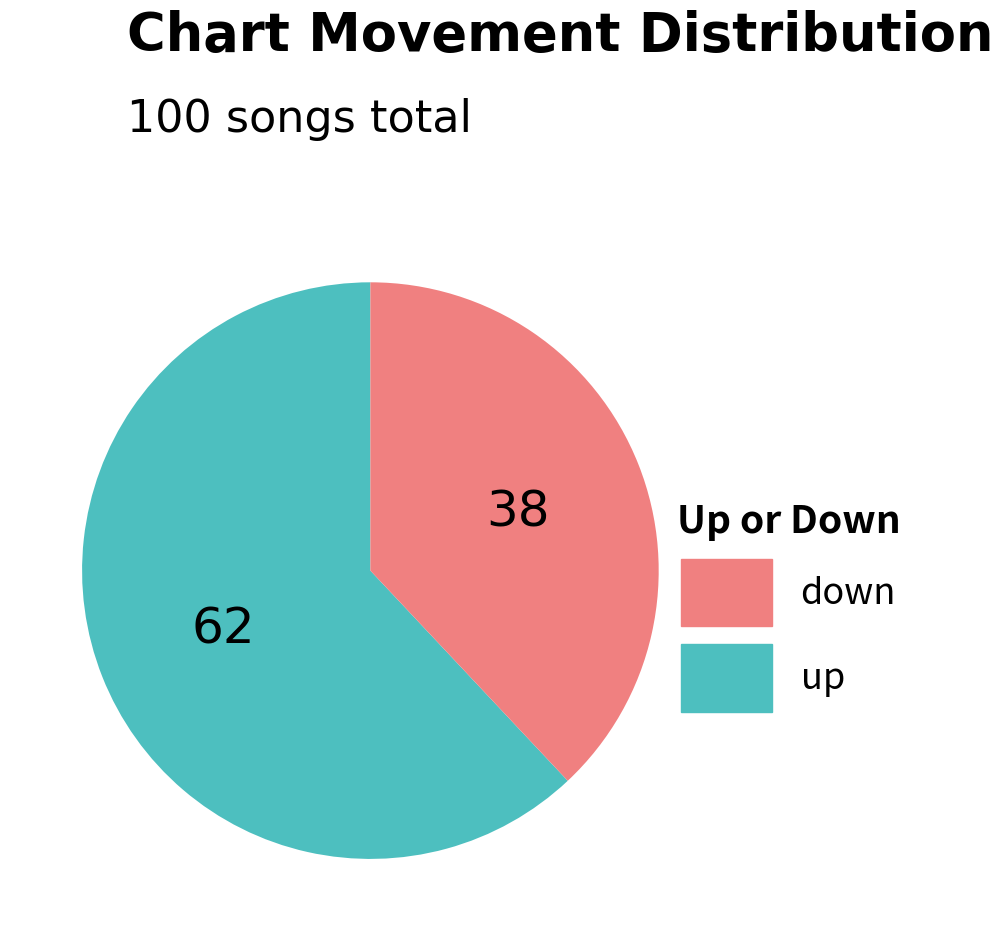

Does any single category account for the majority?

Yes